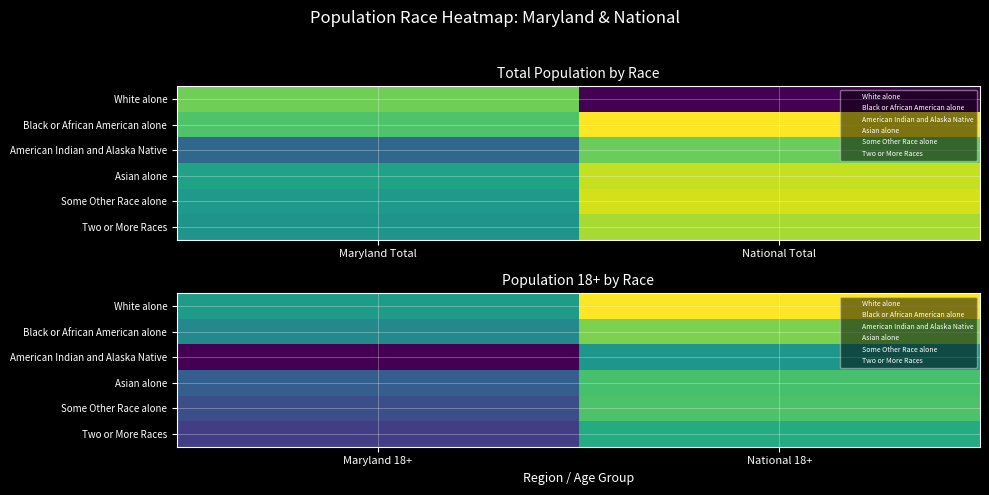

List the series in order of their peak value, lowest first.

American Indian and Alaska Native, Two or More Races, Asian alone, Some Other Race alone, Black or African American alone, White alone